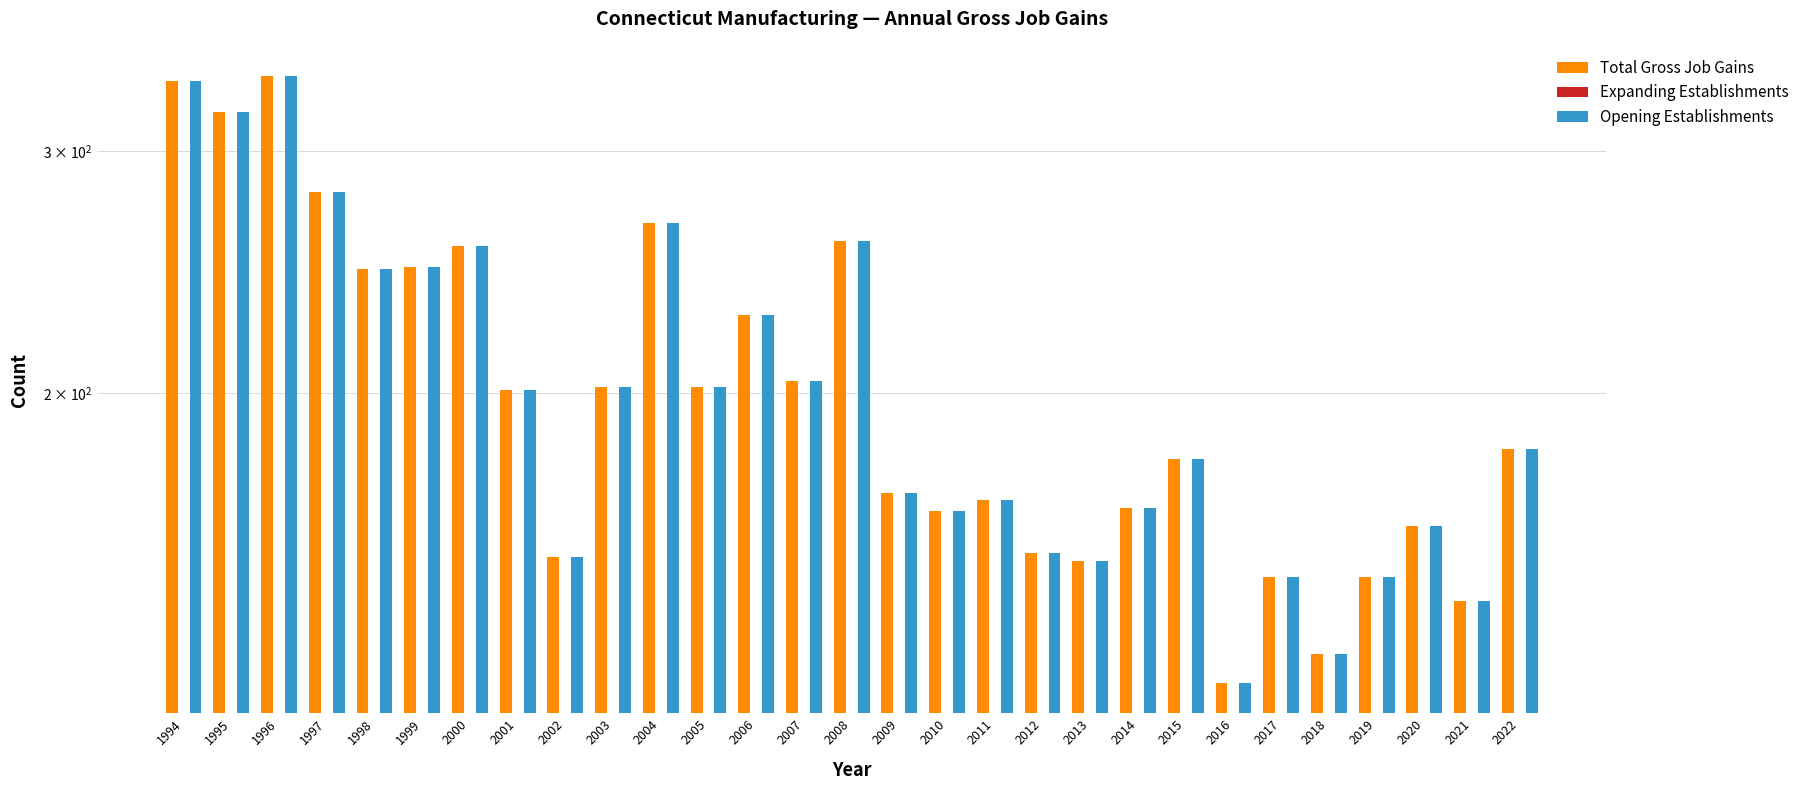

Which has a higher value, 2022 or 2008?

2008